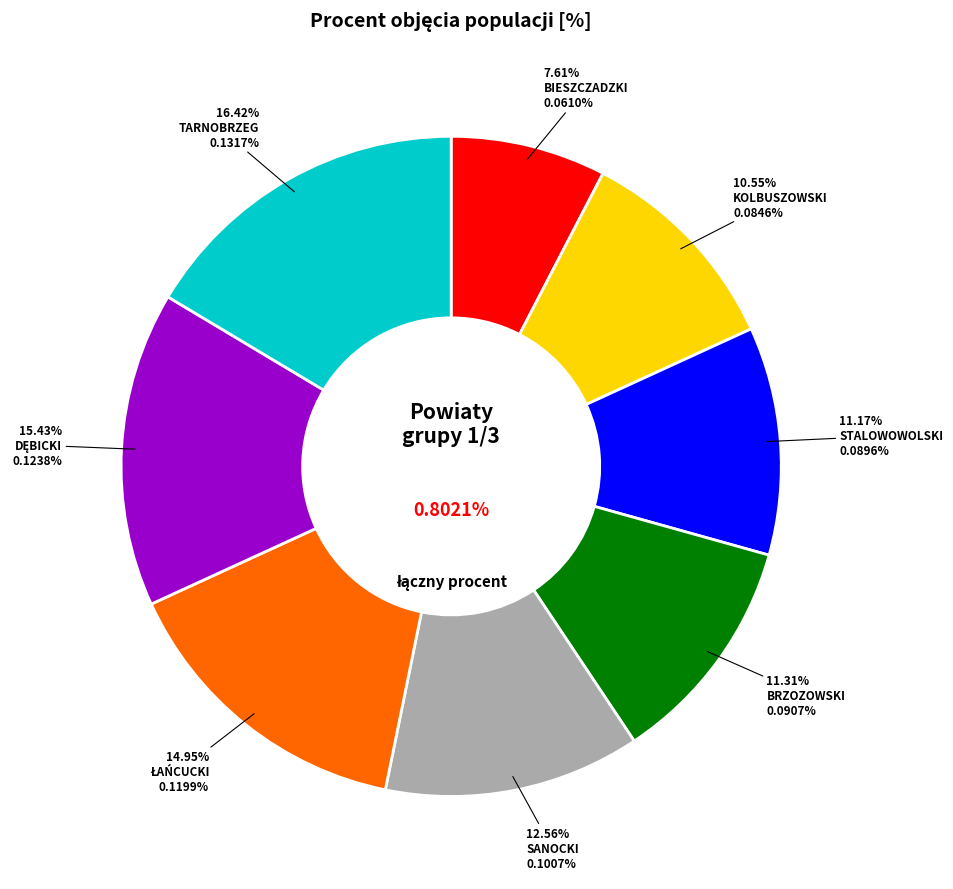

How many slices are in this pie chart?

8